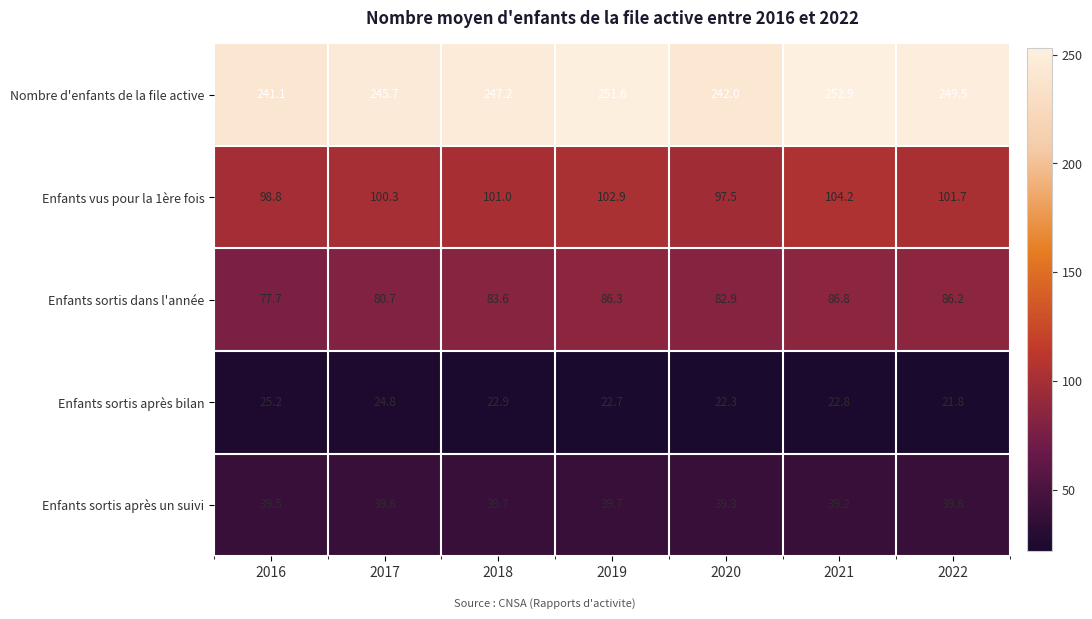

Which series has the largest range (max minus min)?

Nombre d'enfants de la file active